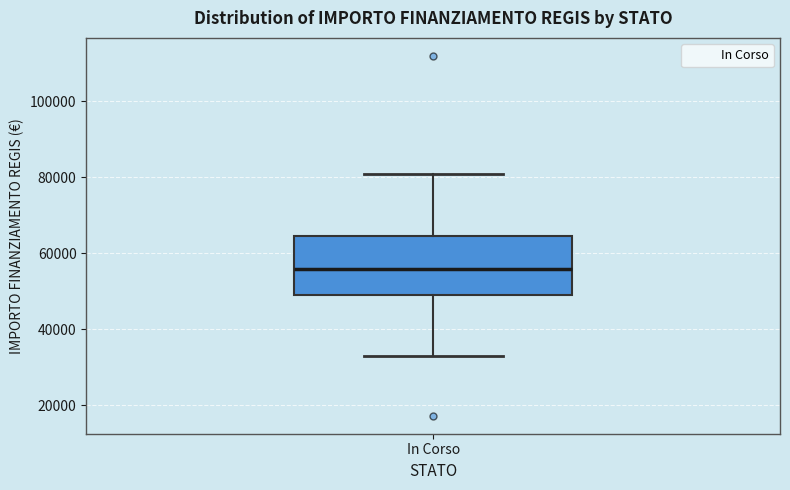

Where is the upper edge of the box for In Corso on the y-axis? The values are not printed on the chart, so give them approximately, as read against the axis.

64000